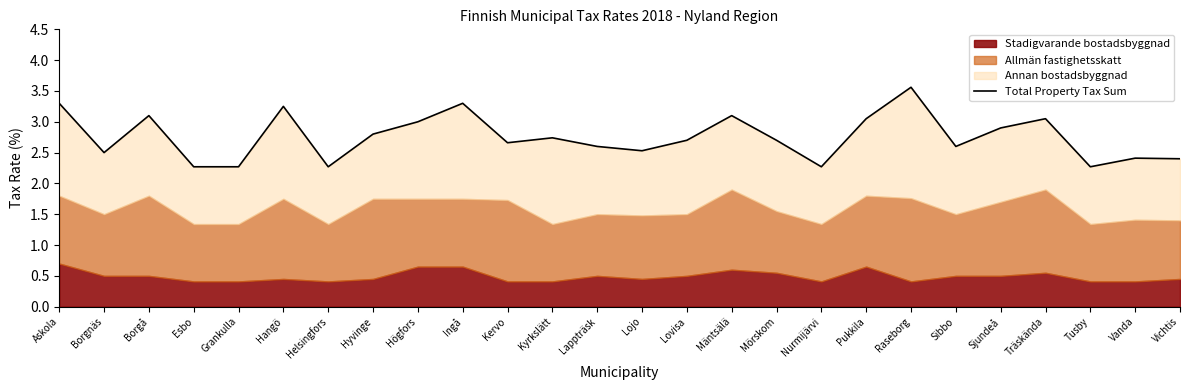

At which label is the value closest to 2?

Esbo